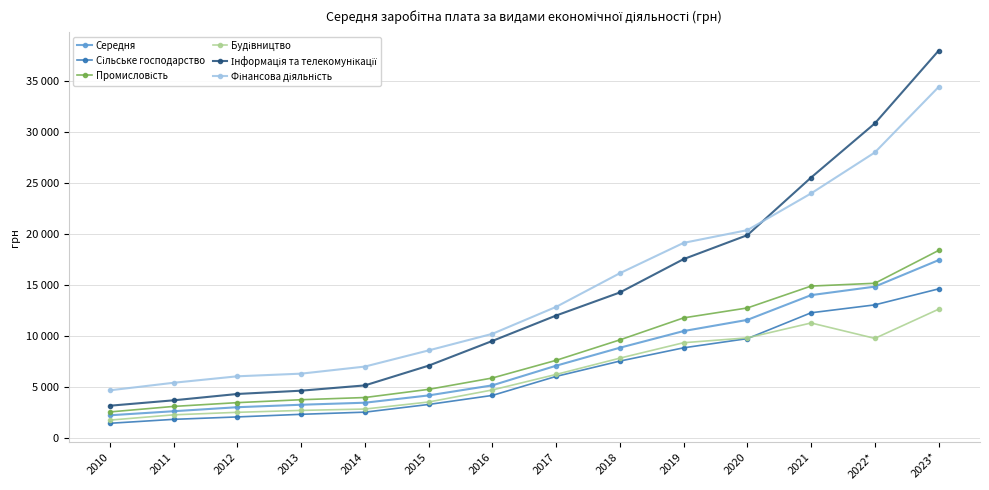

Does the chart have visible grid lines?

Yes